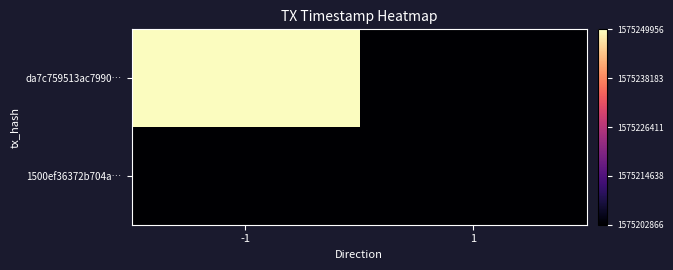

At 1, list the series in order from largest to smallest.

da7c759513ac7990…, 1500ef36372b704a…